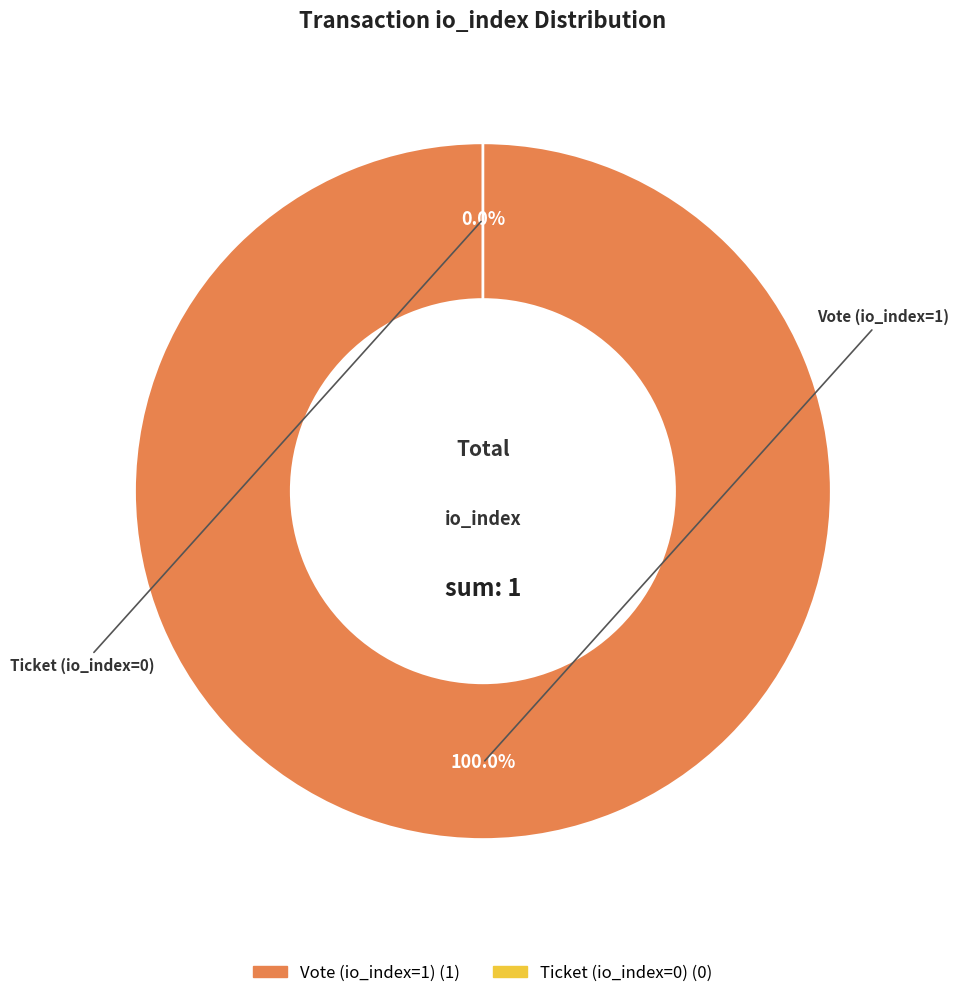

Does any single category account for the majority?

Yes